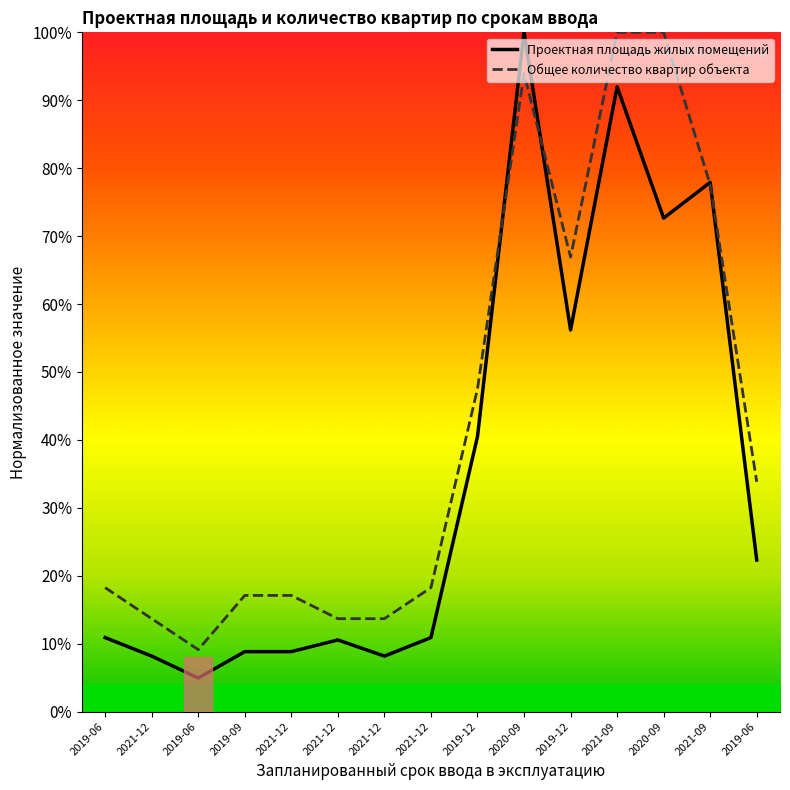

How many data points does each series have?

15